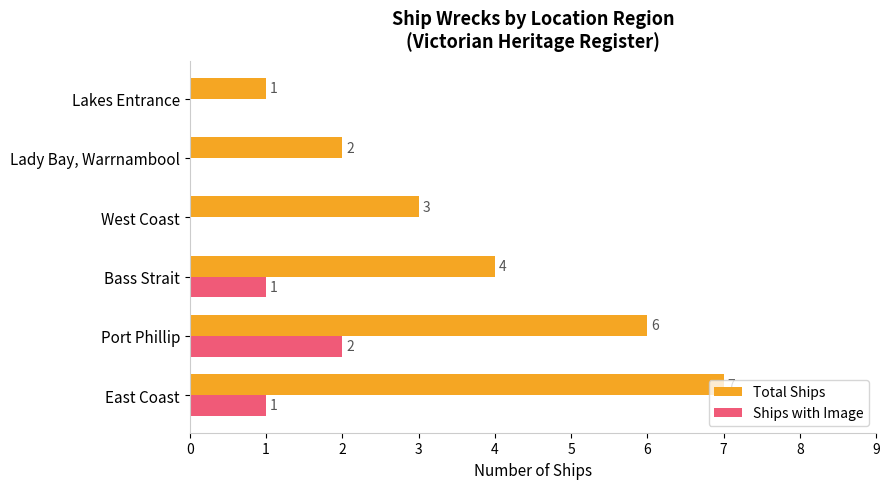

Which category has the highest value in the Total Ships series?

East Coast